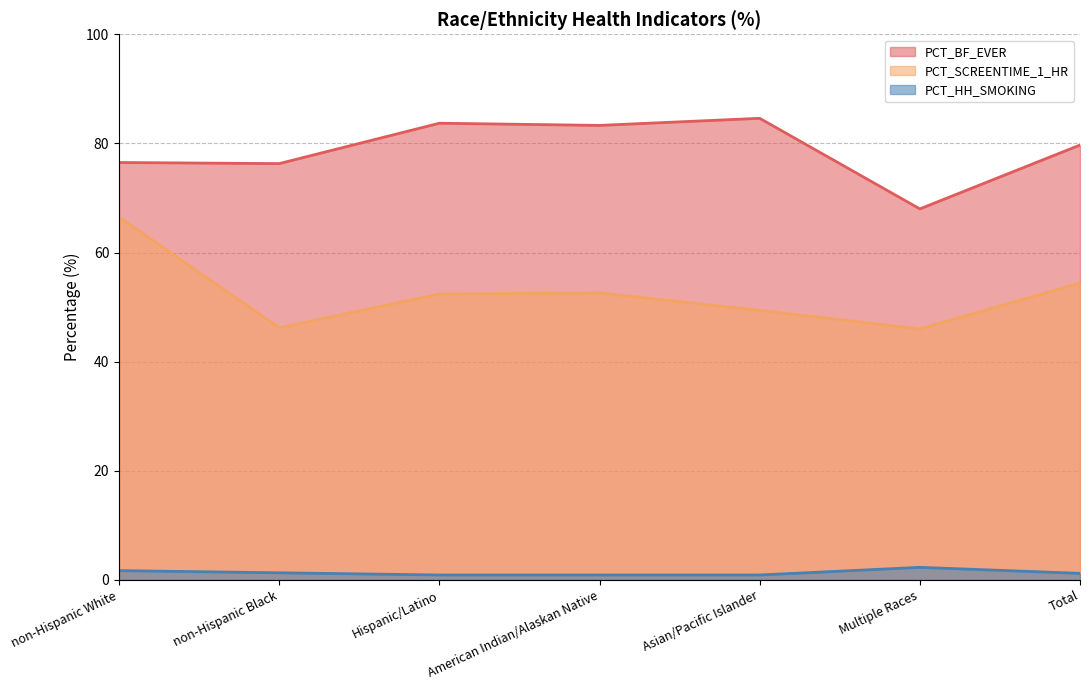

At how many categories does at least one series exceed 1?

7